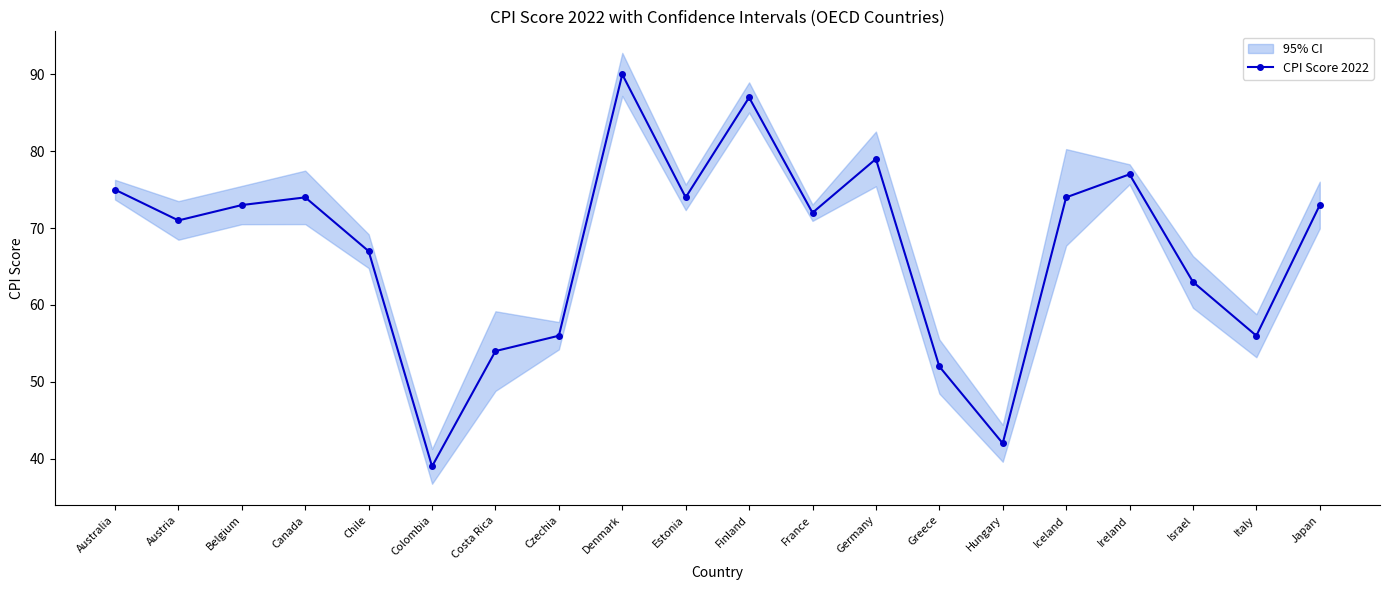

What is the change in value from Austria to Canada?

+3